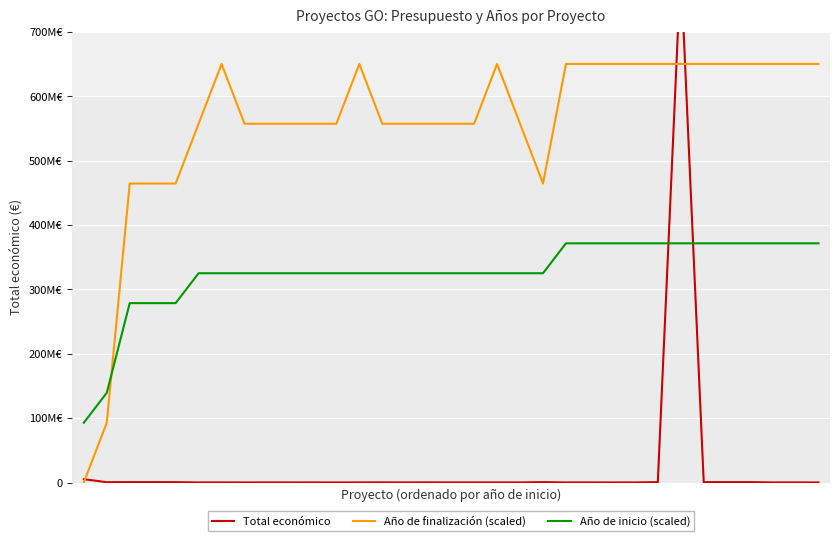

The Total económico series shows 598672.0 at 2. True or false?

True